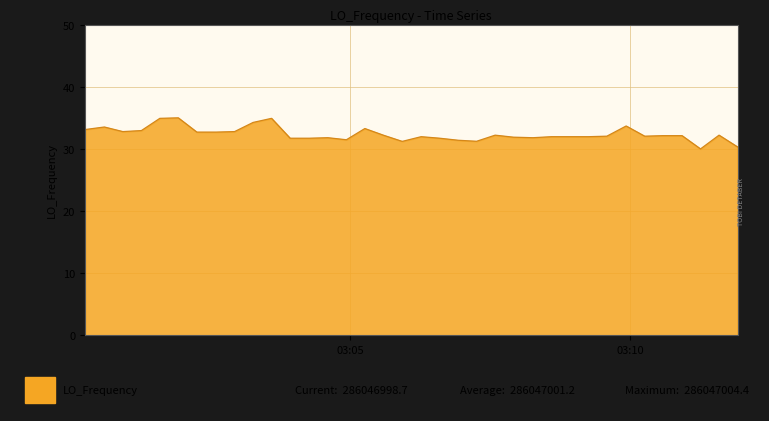

What is the greatest value displayed?

35.0